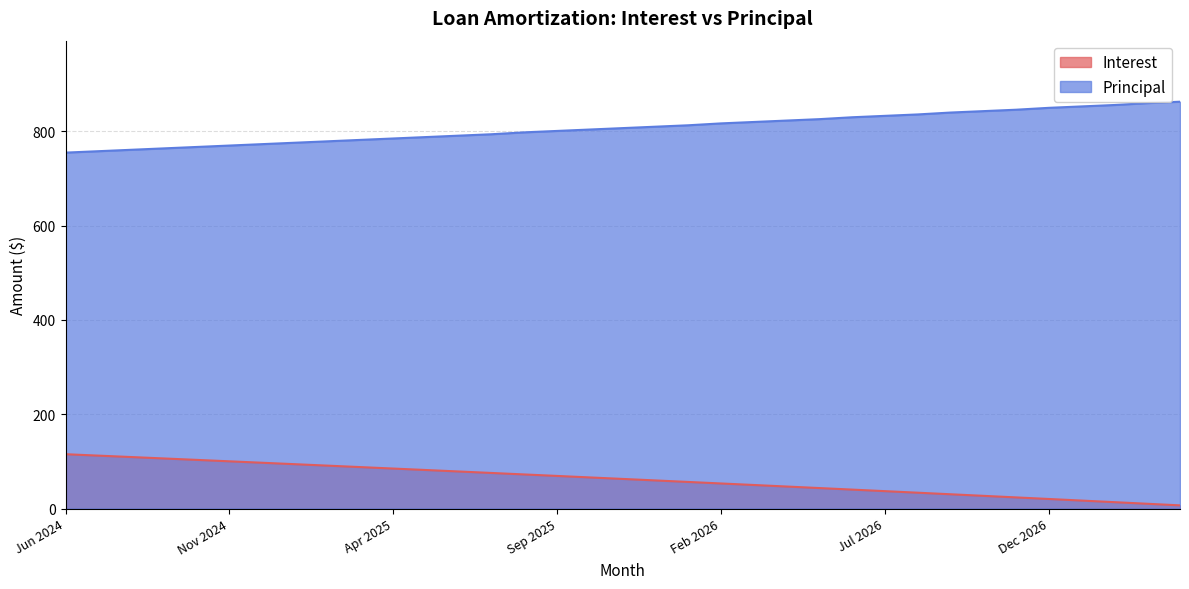

How many lines are shown in the chart?

2